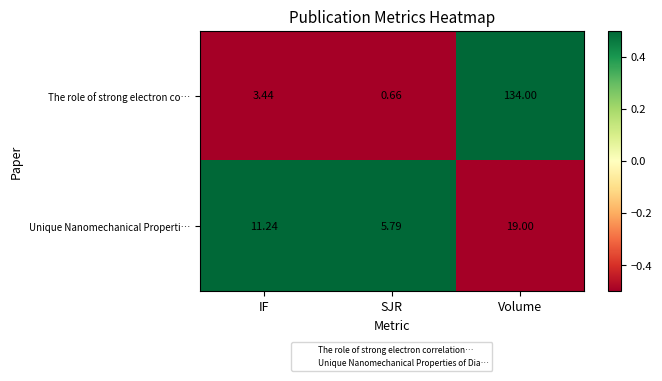

Where does the Unique Nanomechanical Properti… series first go above 11?

IF